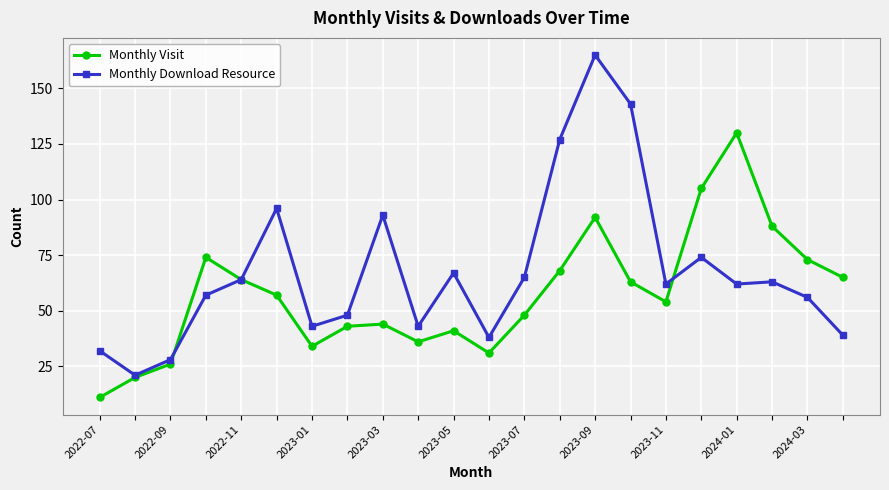

Rank the series by their average value, from lowest to highest.

Monthly Visit, Monthly Download Resource